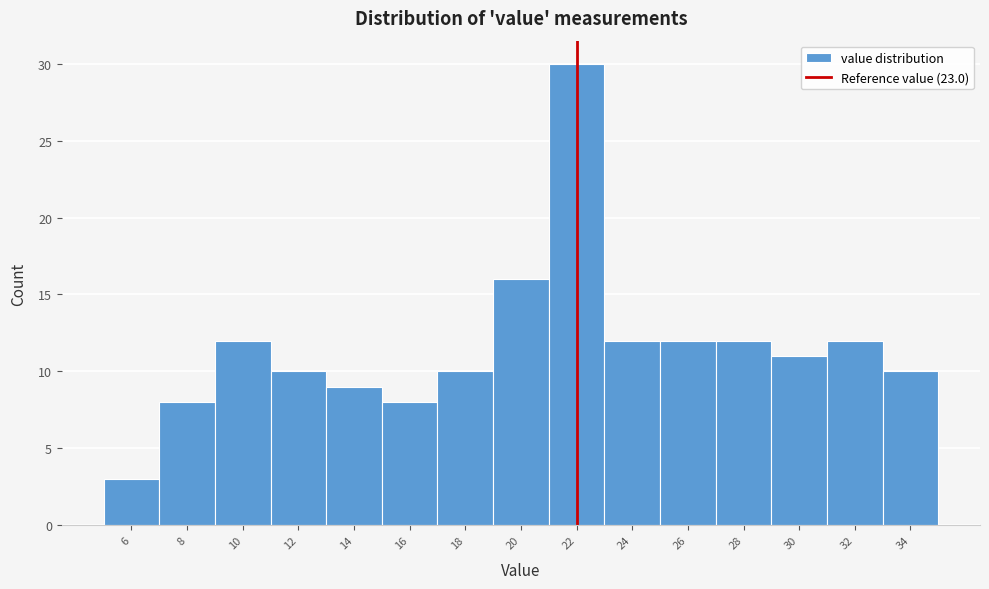

Reading left to right, list all the values displayed in this chart.

6=3	8=8	10=12	12=10	14=9	16=8	18=10	20=16	22=30	24=12	26=12	28=12	30=11	32=12	34=10